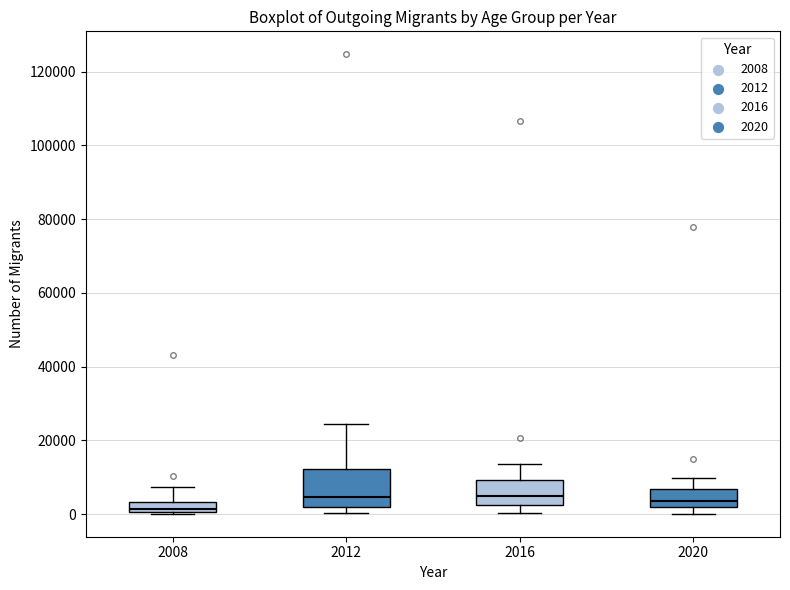

Comparing the boxes themselves (not the whiskers), which one is the tallest?

2012